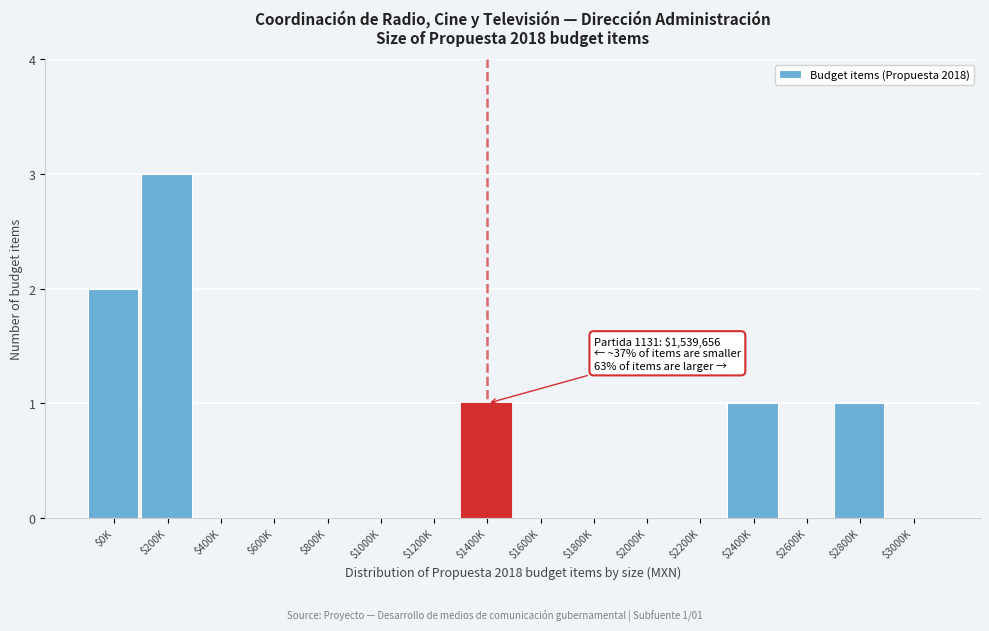

What is the maximum value shown in the chart?

3